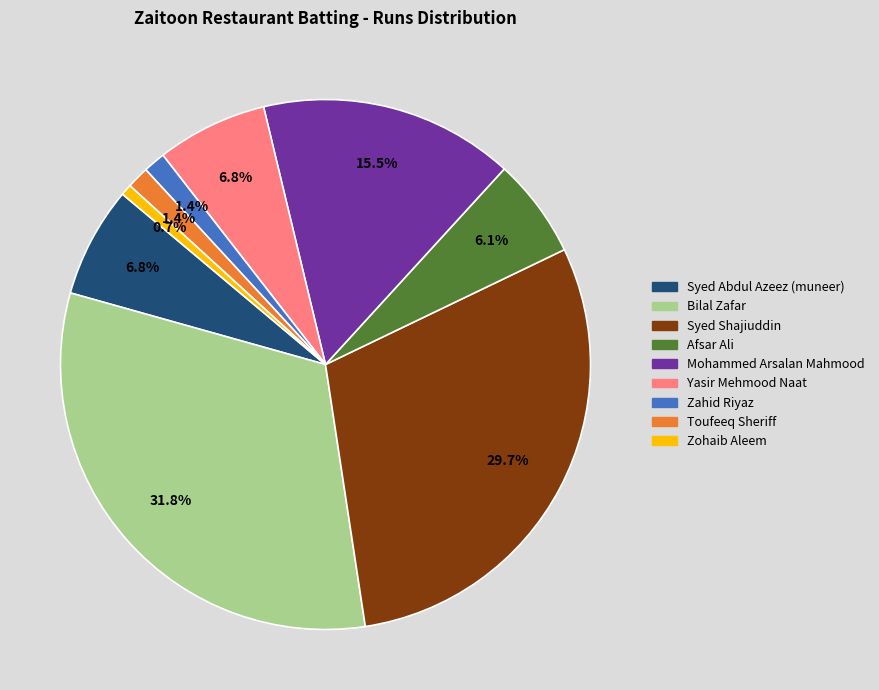

What is the largest slice in the pie chart?

Bilal Zafar